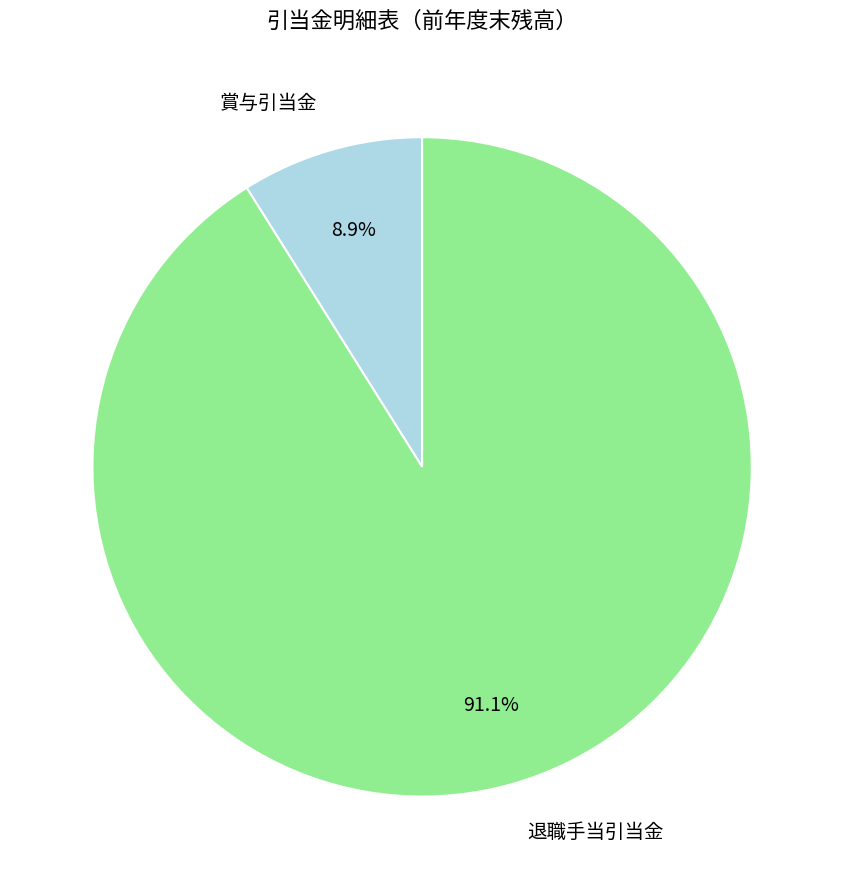

Combined, what portion of the pie is 賞与引当金 and 退職手当引当金?

100.0%